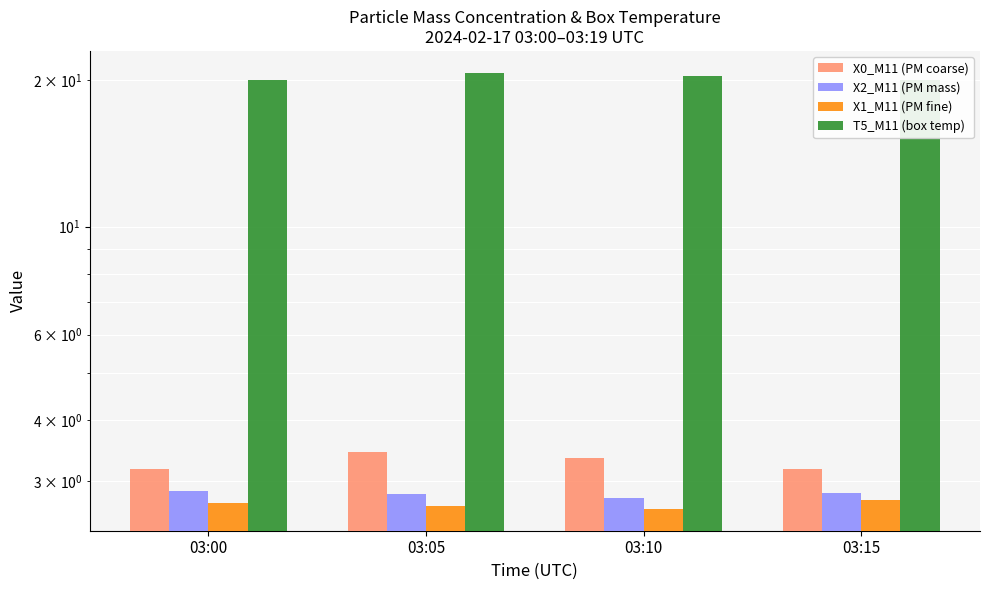

What is the sum of all X2_M11 (PM mass) values?

11.3